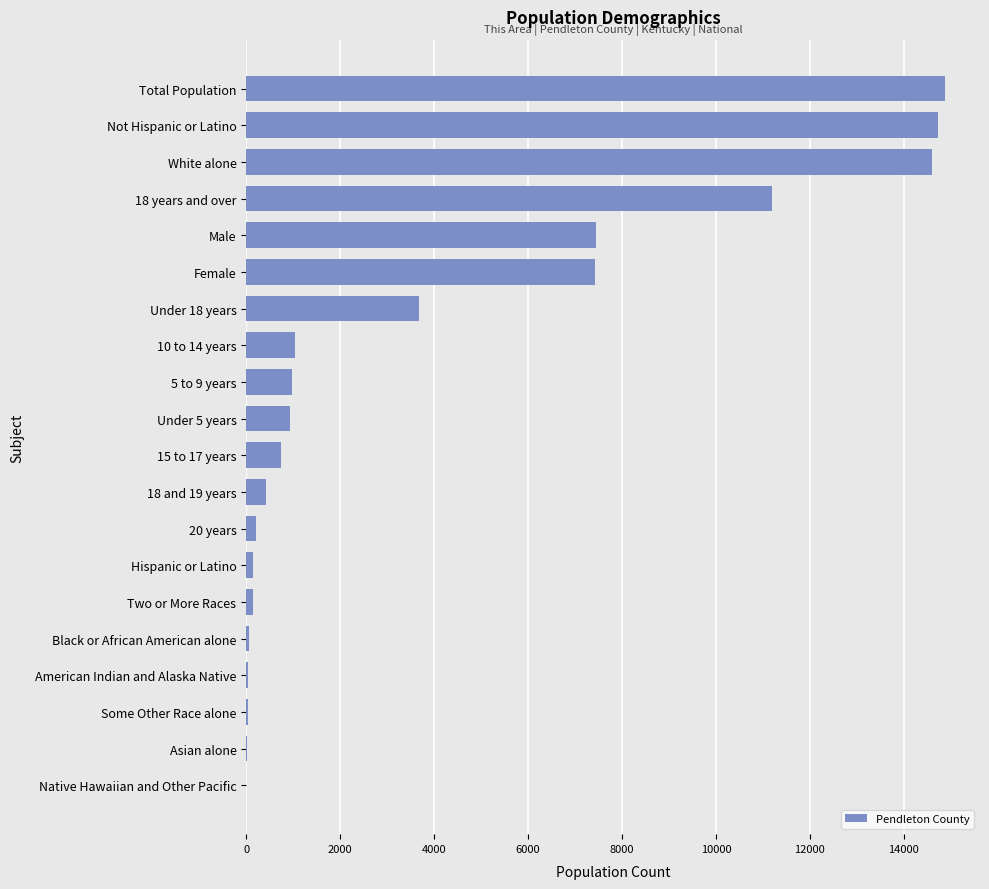

Between 5 to 9 years and White alone, which is larger?

White alone